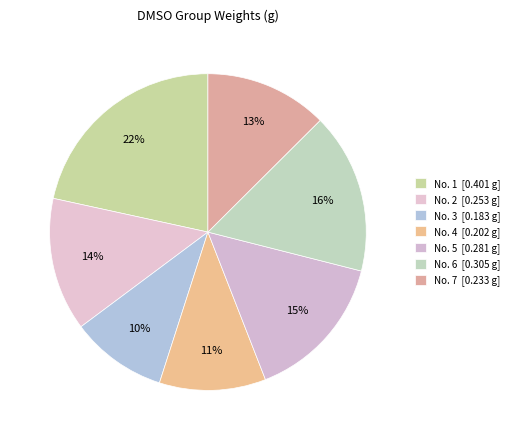

How many slices are in this pie chart?

7